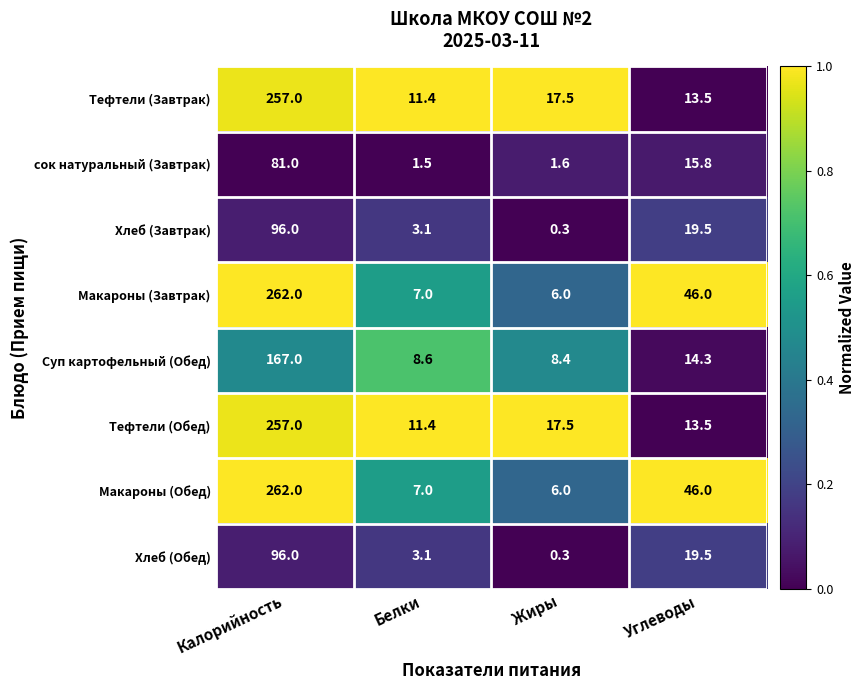

What is the spread (max minus min) of values at Углеводы?

32.5